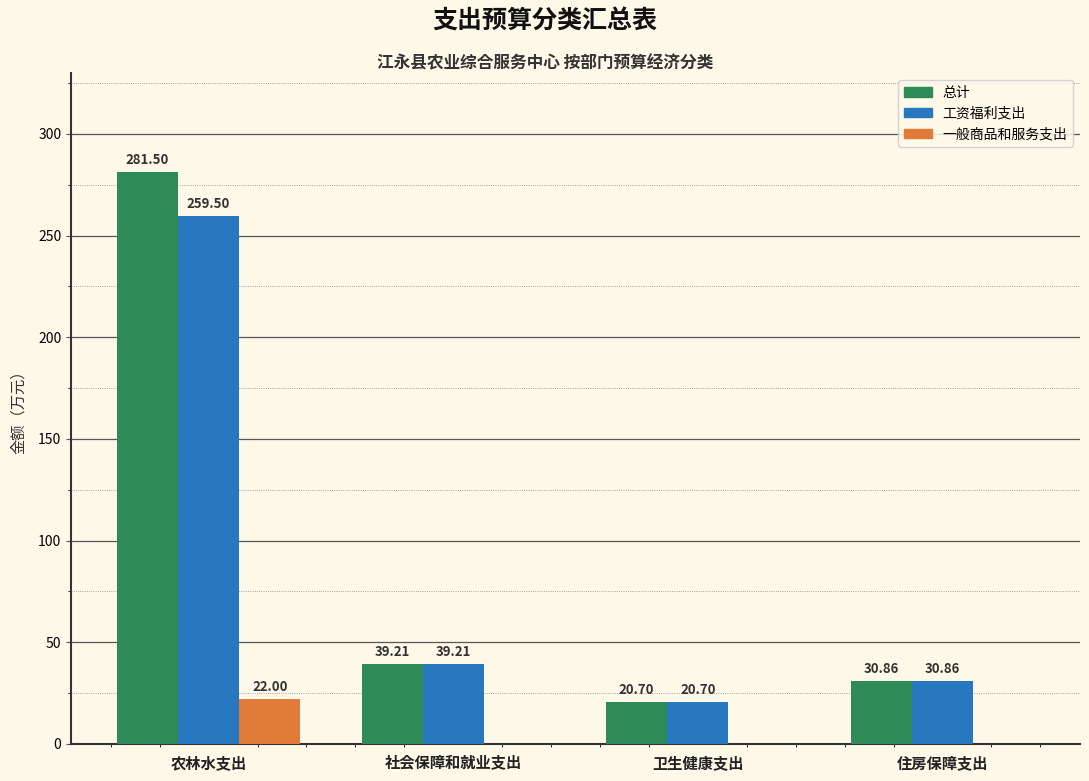

At which label is 工资福利支出 closest to 140?

社会保障和就业支出